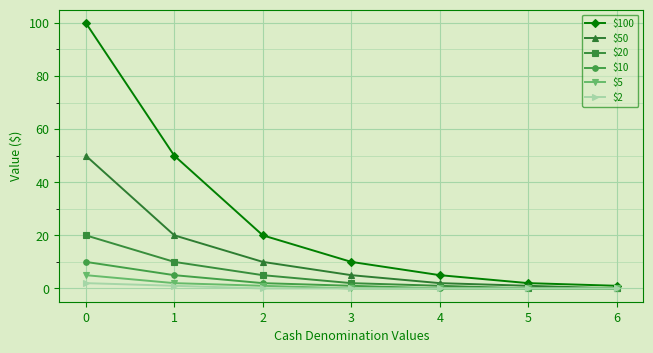

Reading left to right, extract all data points from this chart.

$100: 100	50	20	10	5	2	1
$50: 50	20	10	5	2	1	0
$20: 20	10	5	2	1	0	0
$10: 10	5	2	1	0	0	0
$5: 5	2	1	0	0	0	0
$2: 2	1	0	0	0	0	0